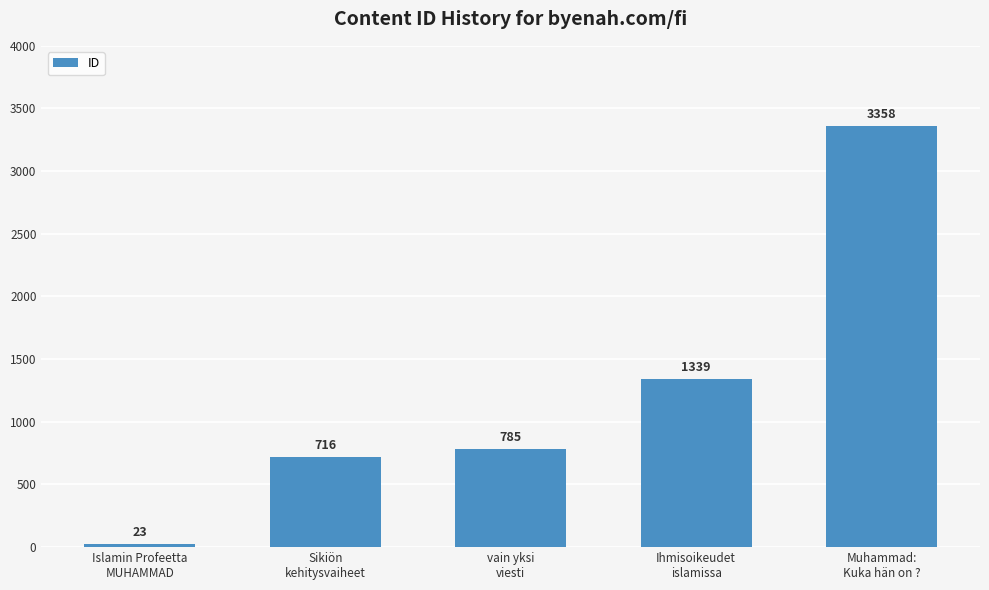

Read the value at Ihmisoikeudet
islamissa, to the nearest 10.

1340